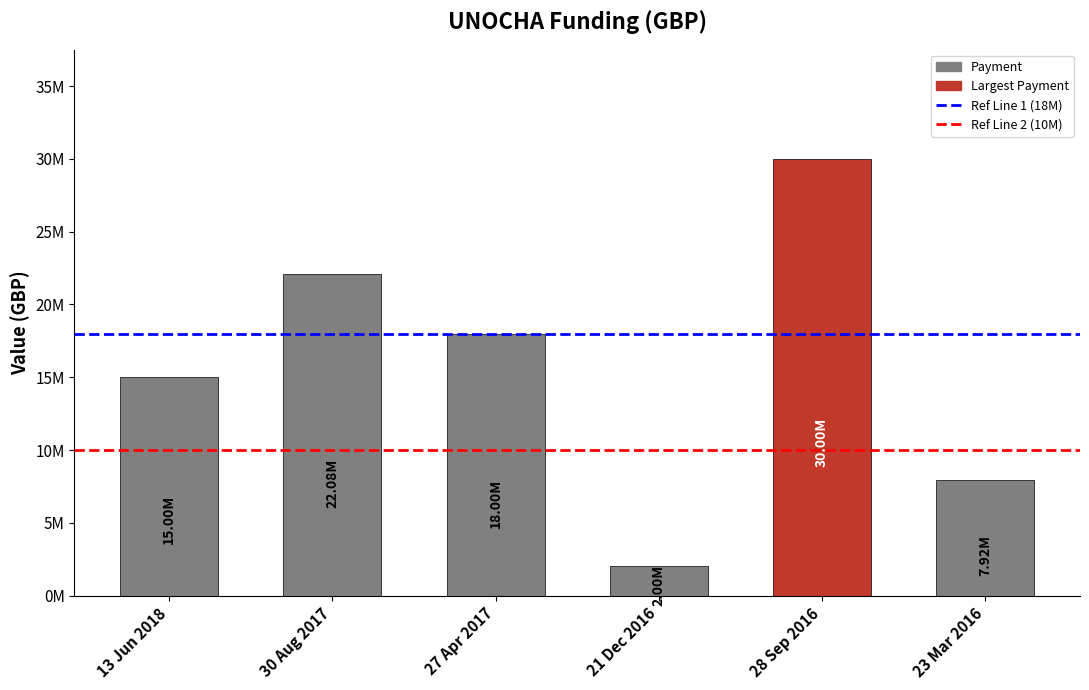

Where does the data first go above 18000000?

30 Aug 2017